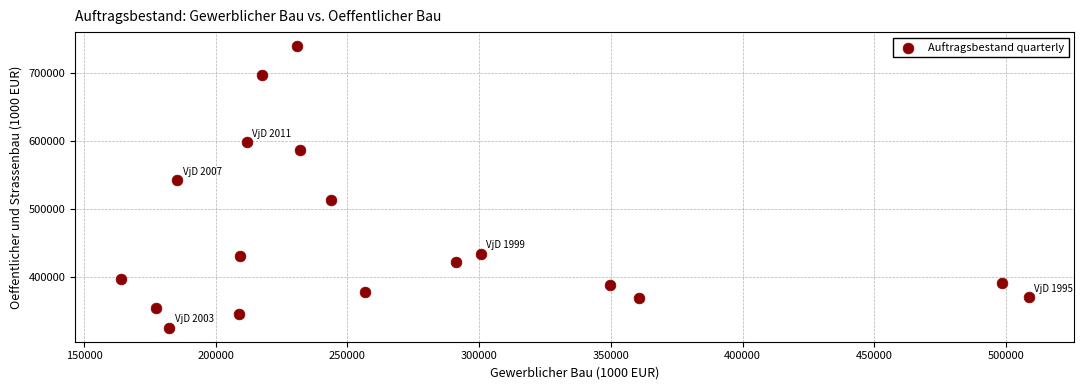

What Y value in the scatter plot is closest to 532107?

542096.5